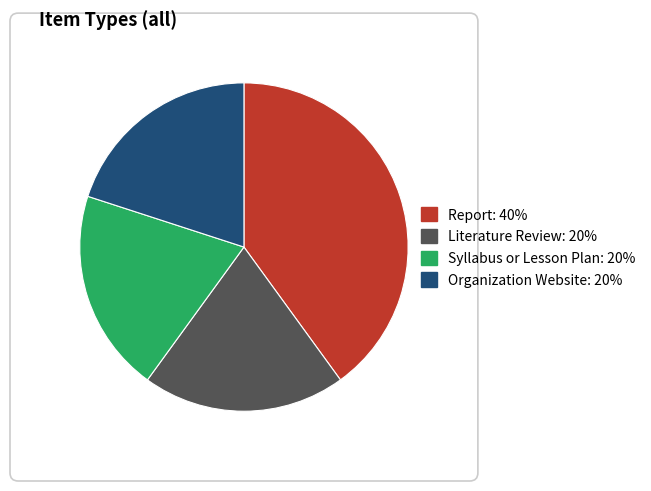

How many segments does this pie chart have?

4